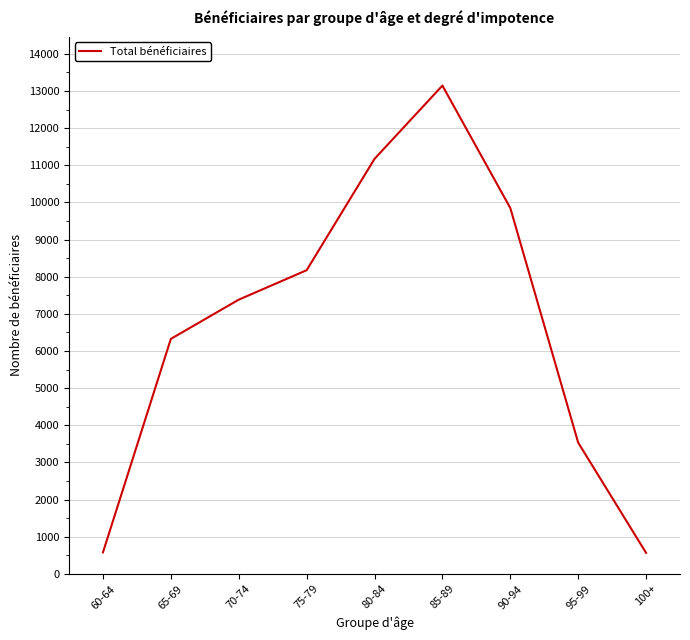

What is the ratio of the value at 70-74 to the value at 80-84?

0.7